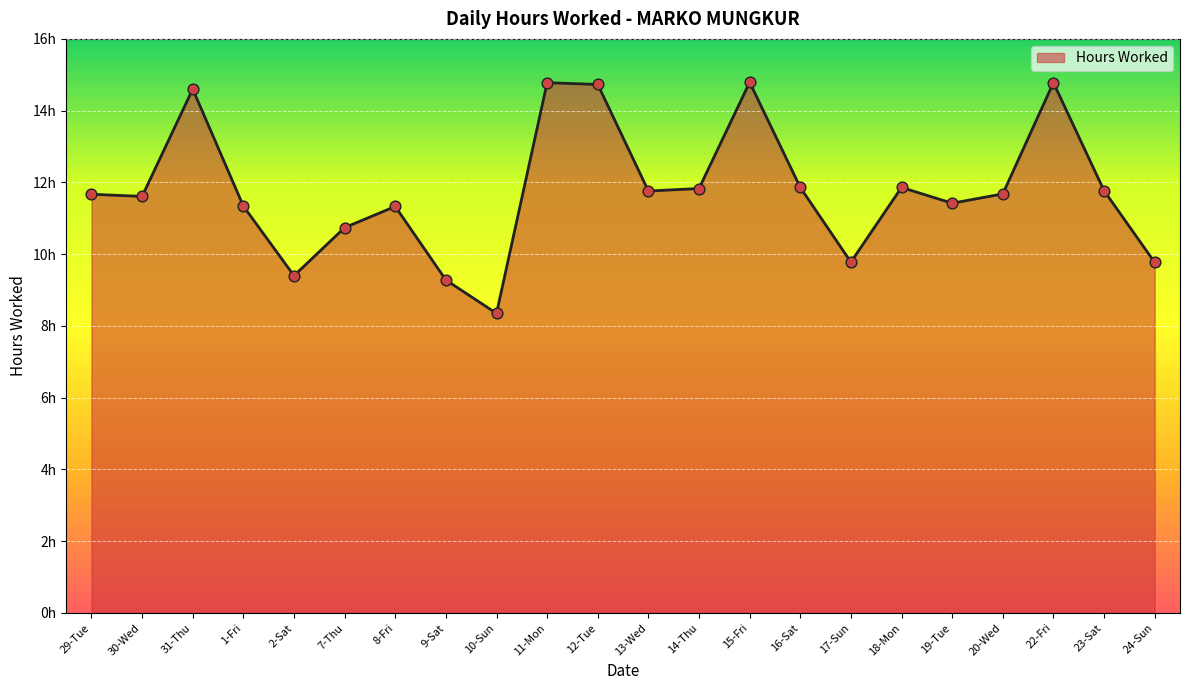

Between 17-Sun and 14-Thu, which is larger?

14-Thu